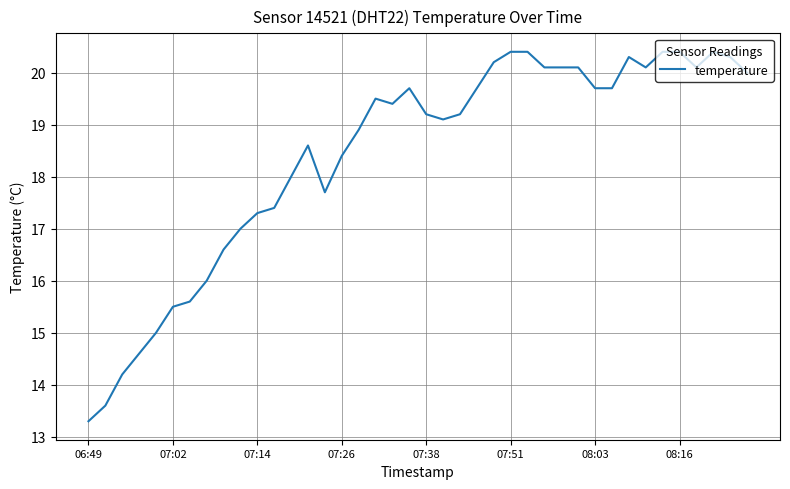

What is the greatest value displayed?

20.4